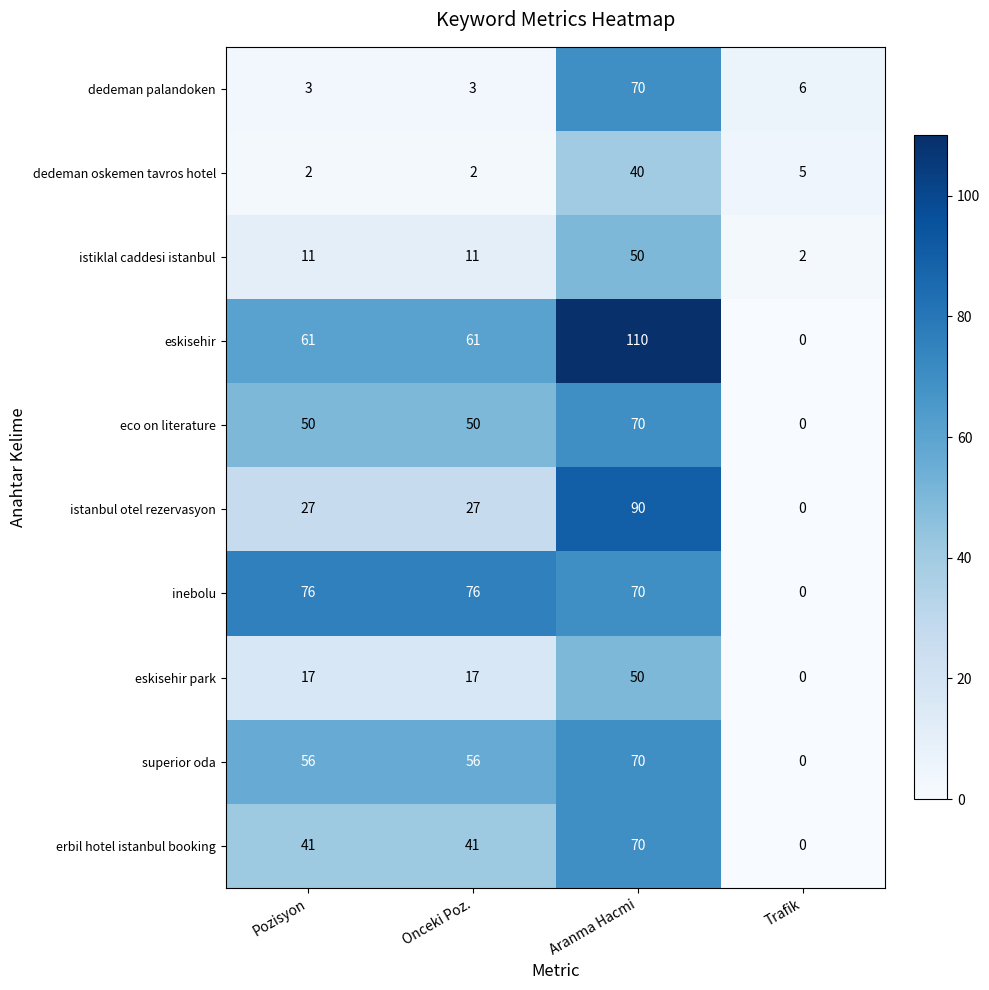

At Onceki Poz., list the series in order from smallest to largest.

dedeman oskemen tavros hotel, dedeman palandoken, istiklal caddesi istanbul, eskisehir park, istanbul otel rezervasyon, erbil hotel istanbul booking, eco on literature, superior oda, eskisehir, inebolu